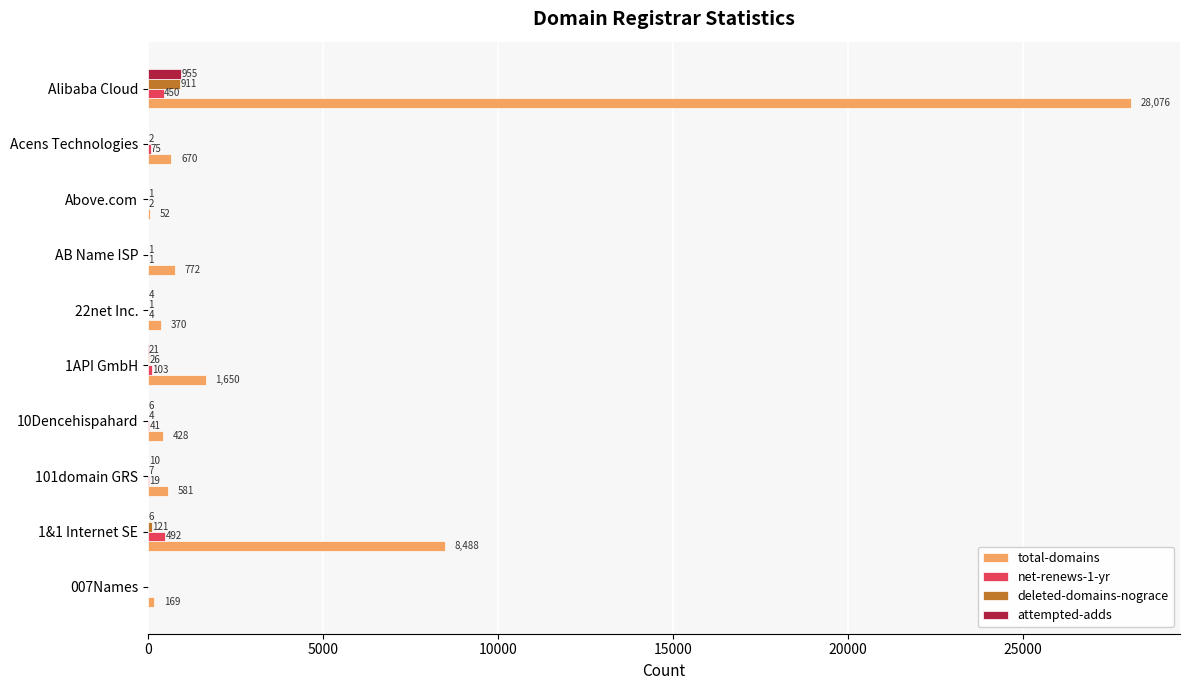

Which series has the largest total across all categories?

total-domains